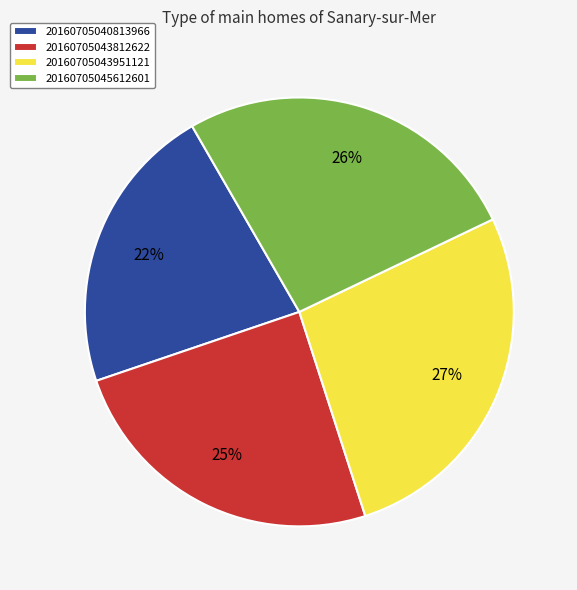

Combined, do 20160705043812622 and 20160705045612601 account for over 50%?

Yes